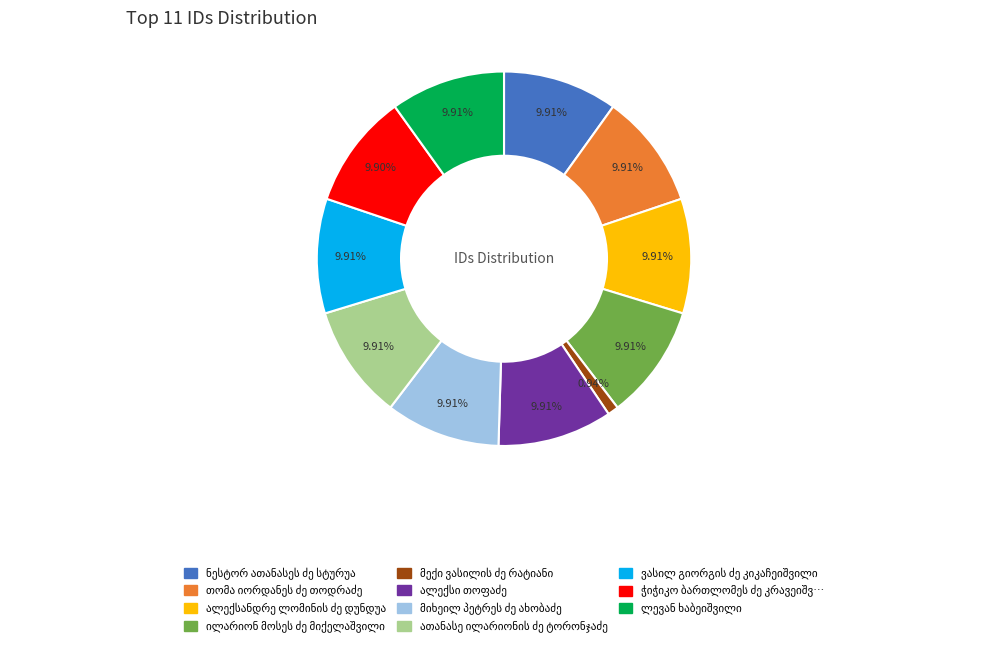

Does any single category account for the majority?

No